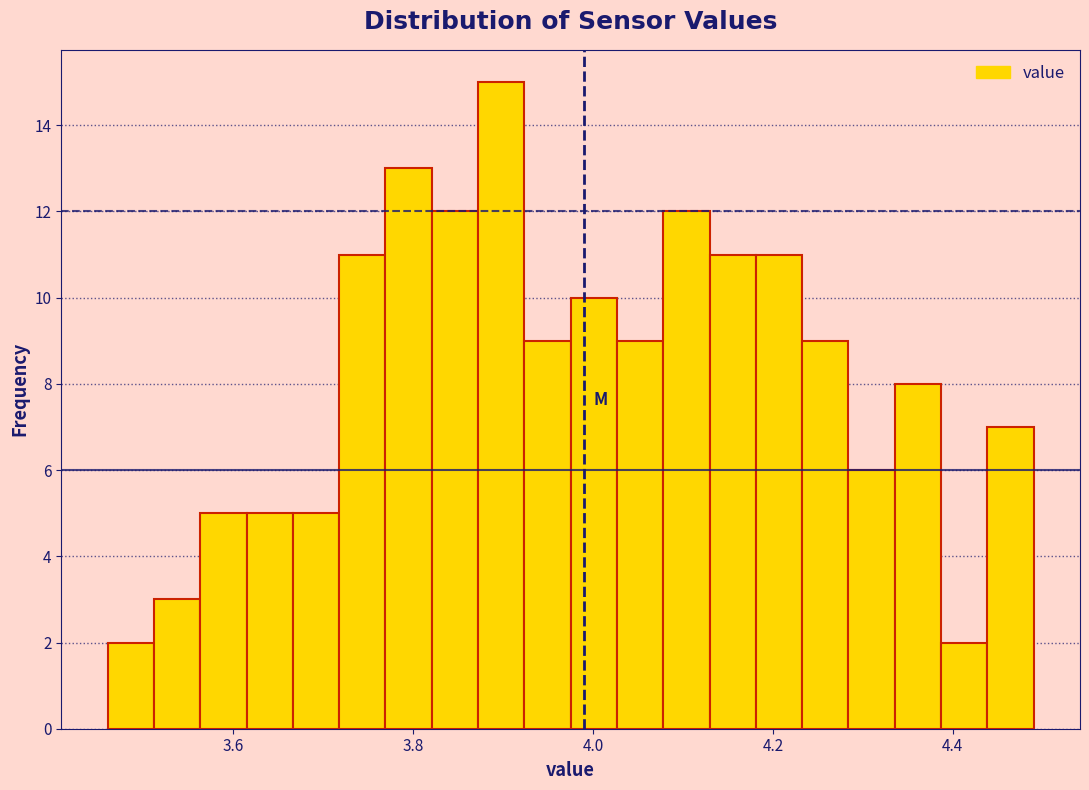

Around what value on the x-axis is the tallest bar? Give the approximate position of its centre, as read against the axis.

3.90